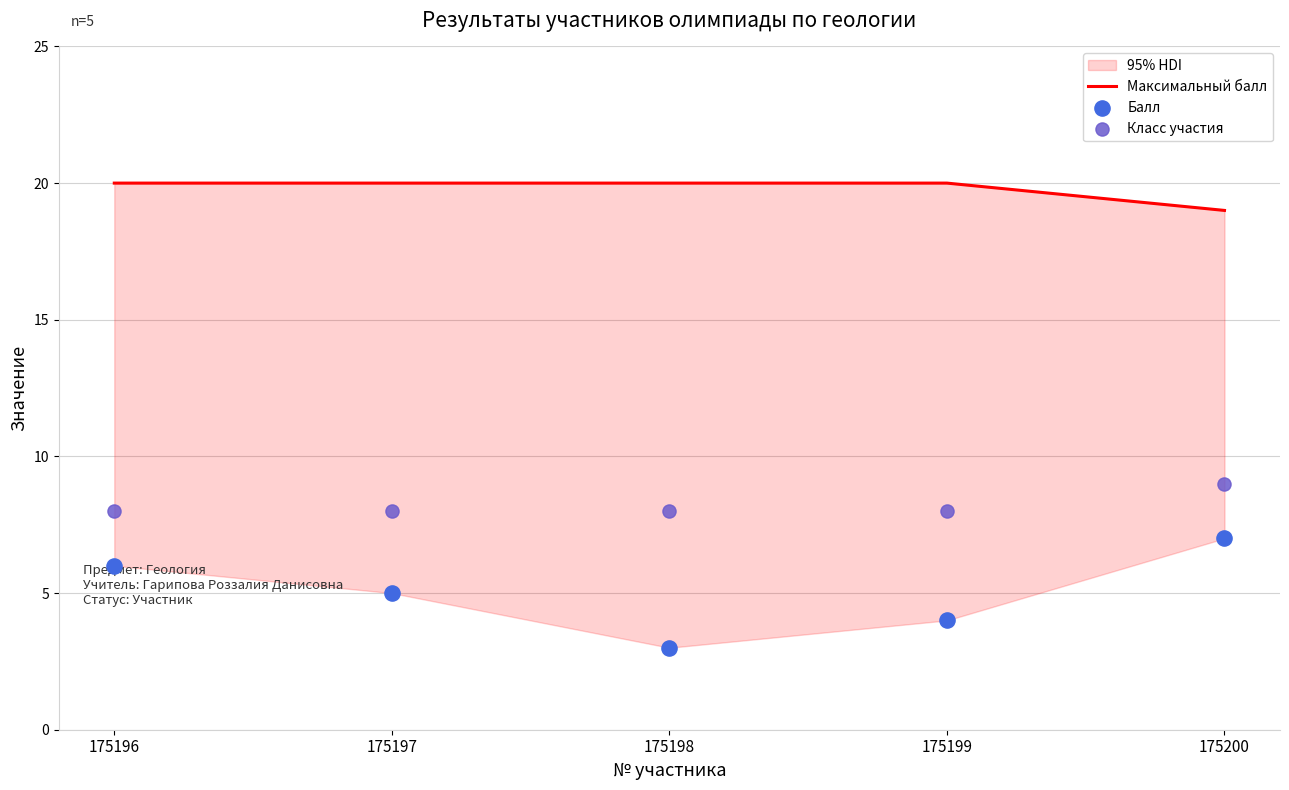

Which series reaches the minimum Y coordinate?

Балл